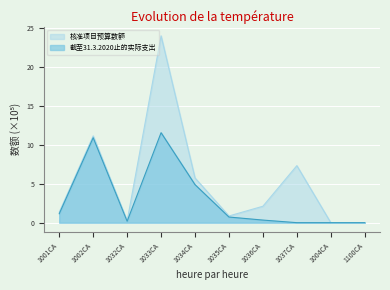

Which series has the widest spread of values?

核准项目预算数额